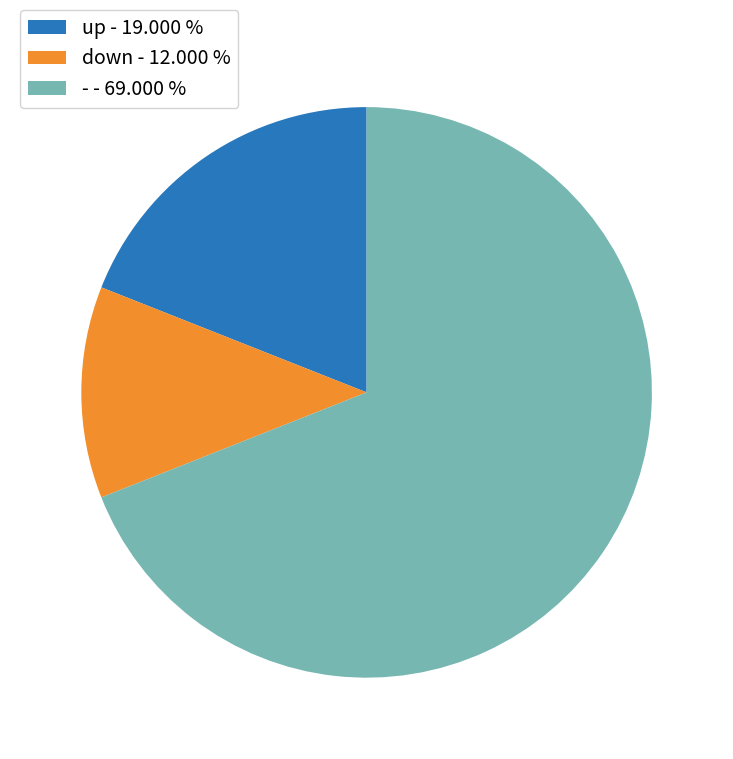

Does any single category account for the majority?

Yes